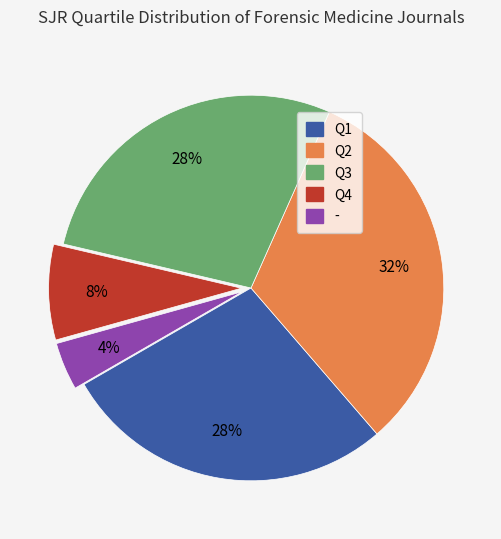

How many slices are in this pie chart?

5